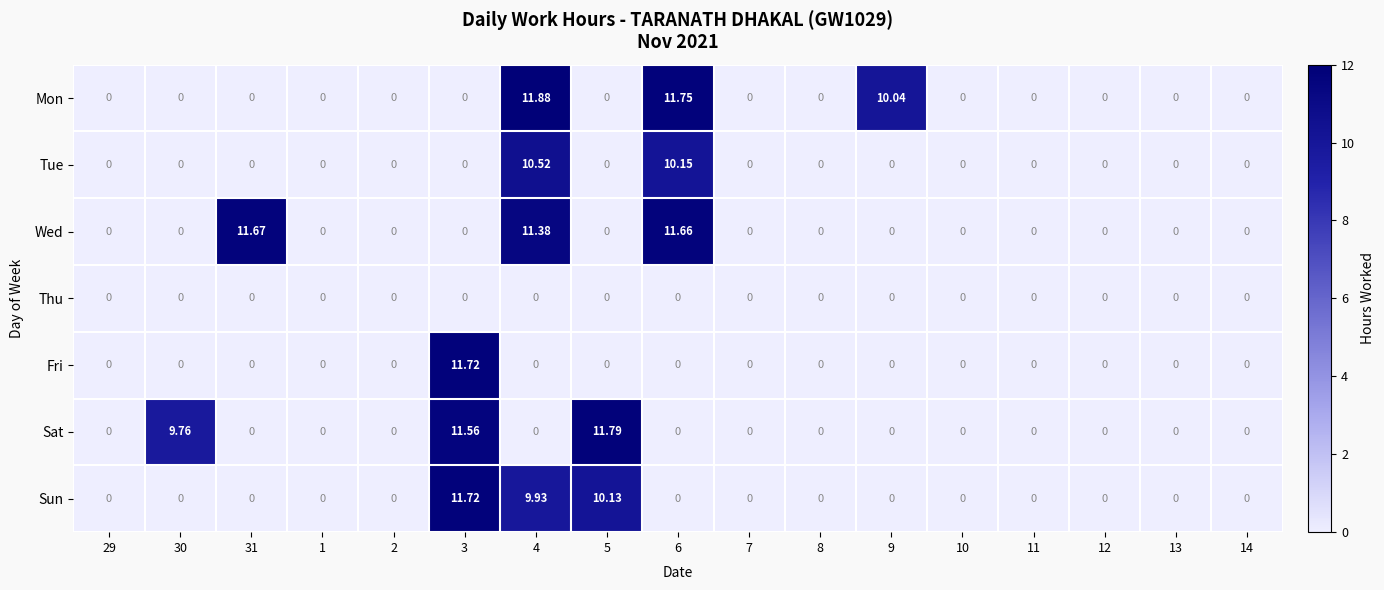

Which series has the largest total across all categories?

Wed